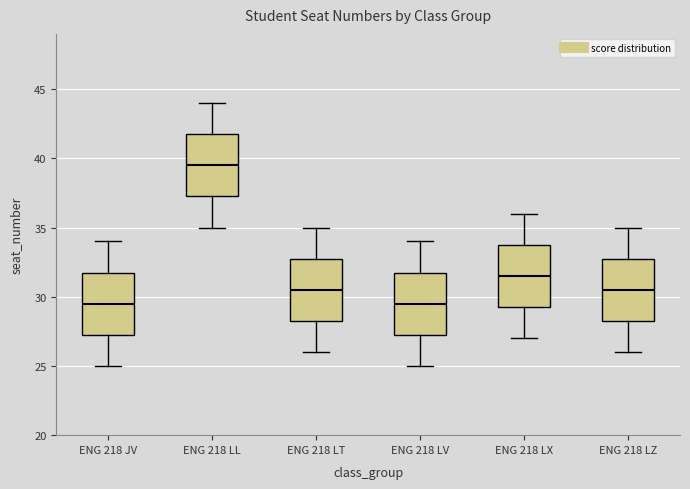

Reading left to right, transcribe this box plot: for each box, give where its median line is, the range the box spans, and where its two whiskers end, as read against the y-axis. The values are not printed on the chart, so give them approximately, as read against the axis.

ENG 218 JV: median 29.5, box 27.5 to 32.0, whiskers 25.0 to 34.0
ENG 218 LL: median 39.5, box 37.5 to 42.0, whiskers 35.0 to 44.0
ENG 218 LT: median 30.5, box 28.5 to 33.0, whiskers 26.0 to 35.0
ENG 218 LV: median 29.5, box 27.5 to 32.0, whiskers 25.0 to 34.0
ENG 218 LX: median 31.5, box 29.5 to 34.0, whiskers 27.0 to 36.0
ENG 218 LZ: median 30.5, box 28.5 to 33.0, whiskers 26.0 to 35.0